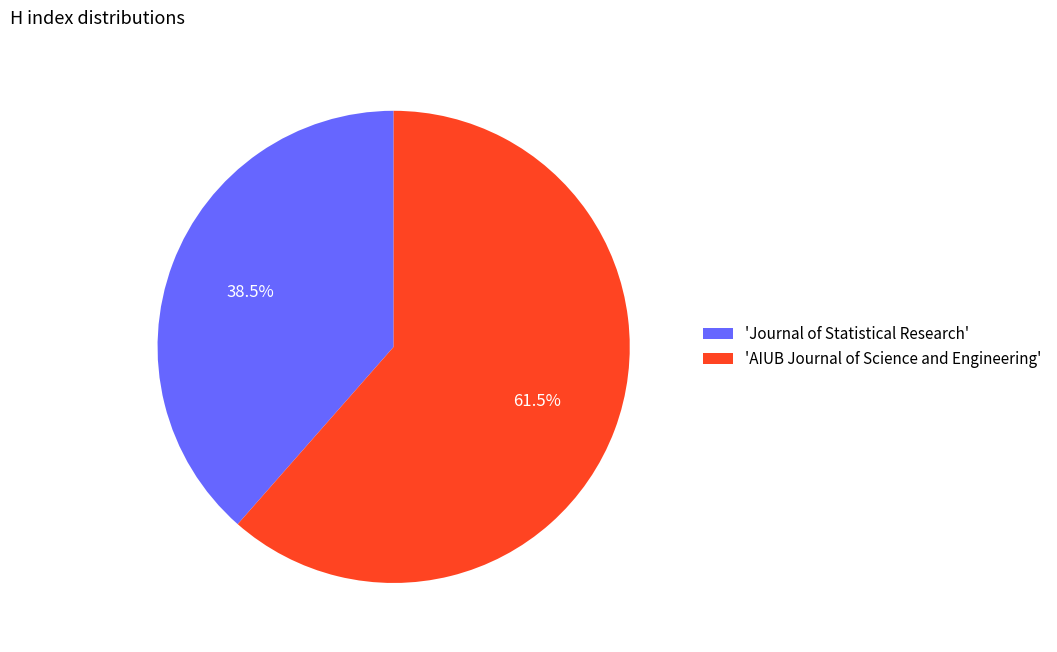

Between 'Journal of Statistical Research' and 'AIUB Journal of Science and Engineering', which is larger?

'AIUB Journal of Science and Engineering'